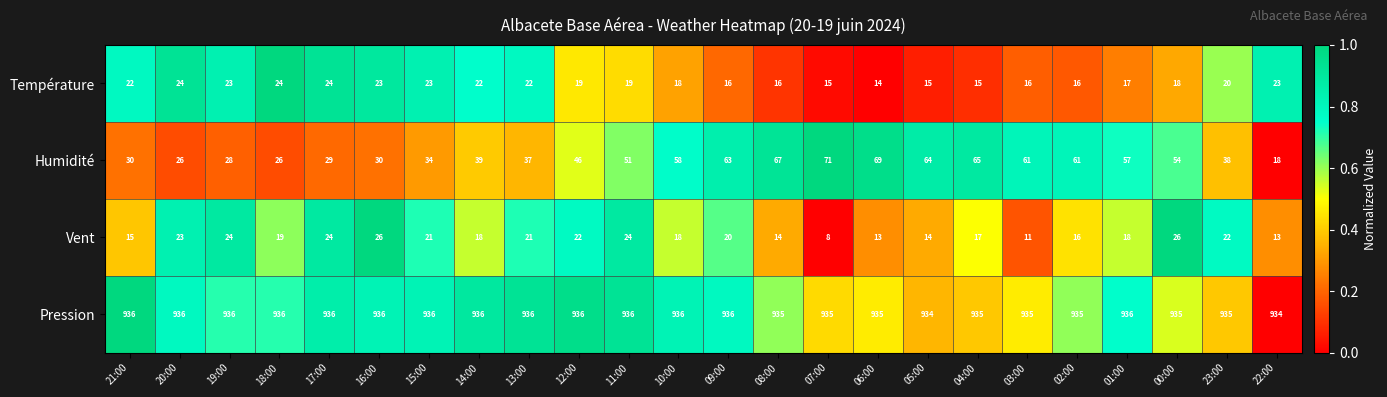

What is the difference between the second highest and minimum values in the Vent series?

18